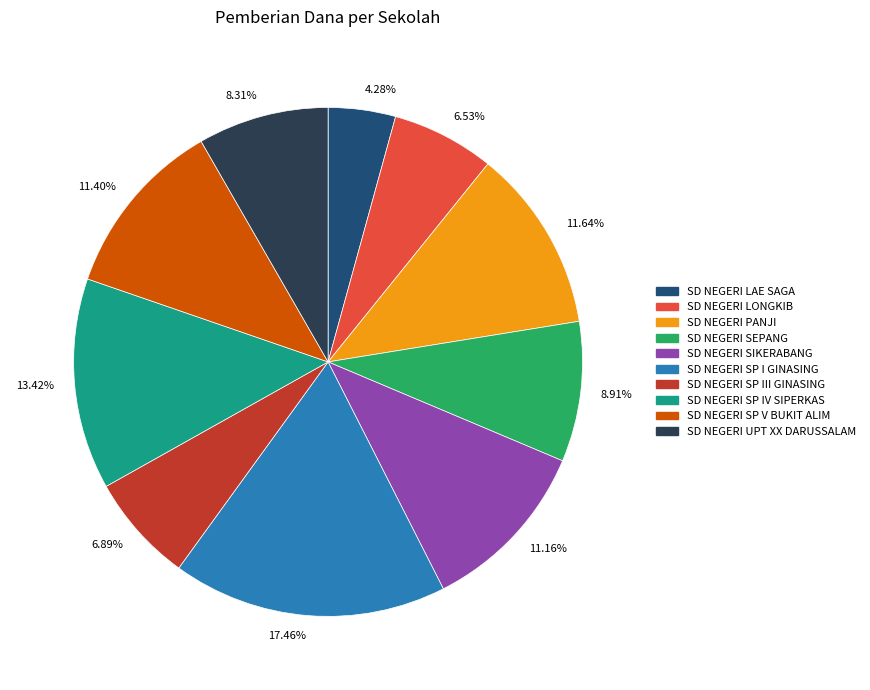

Is there any slice that represents more than half of the pie?

No